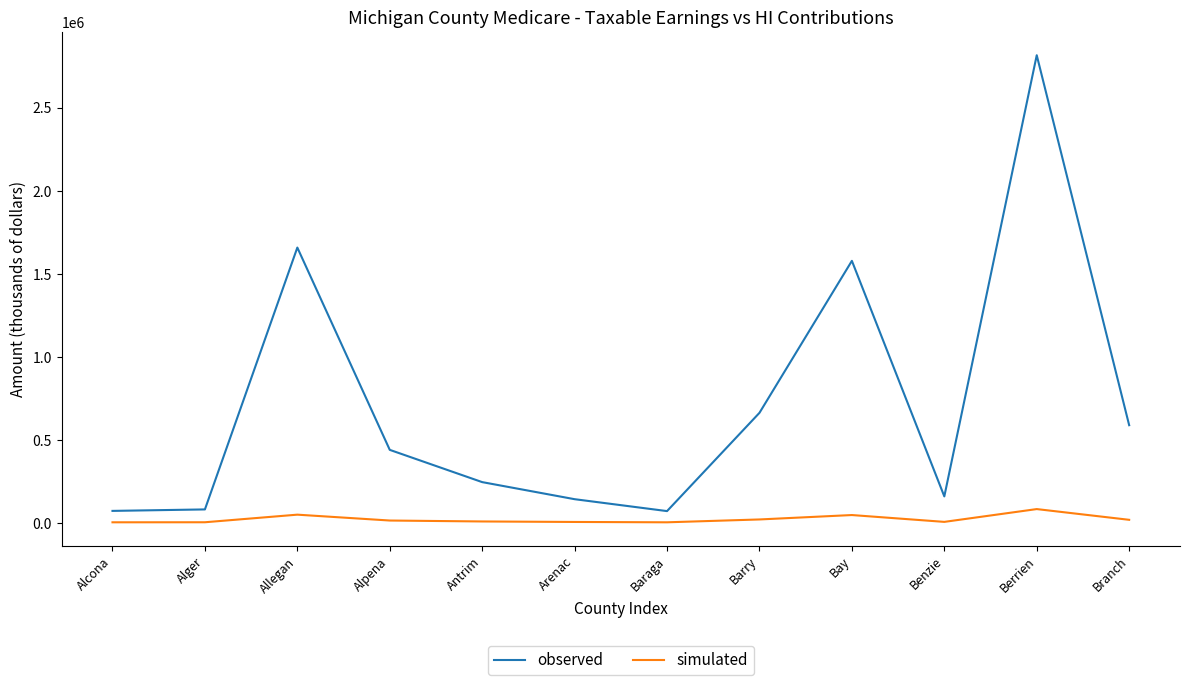

Is the value of observed at Arenac greater than the value of simulated at Arenac?

Yes